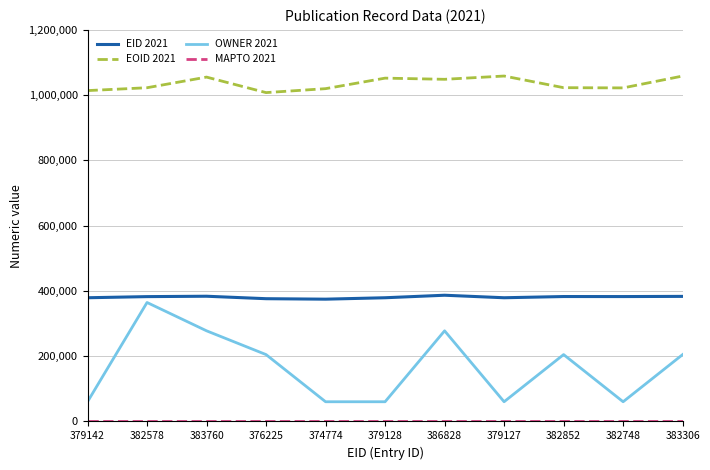

What is the difference between the maximum and minimum values in the OWNER 2021 series?

304201